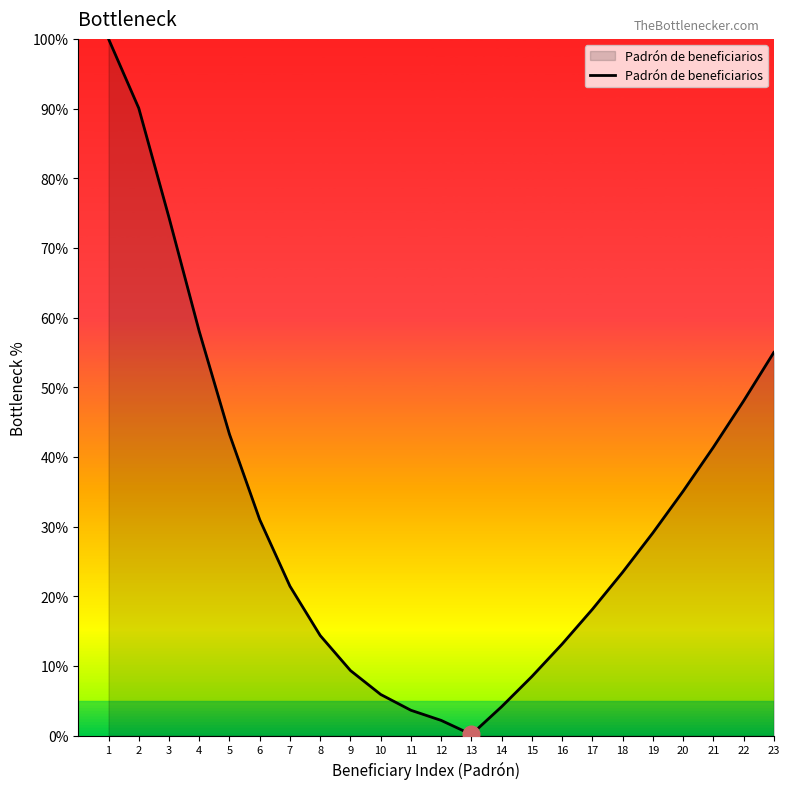

Approximately how many times larger is the value at 1 compared to 17?

5.5